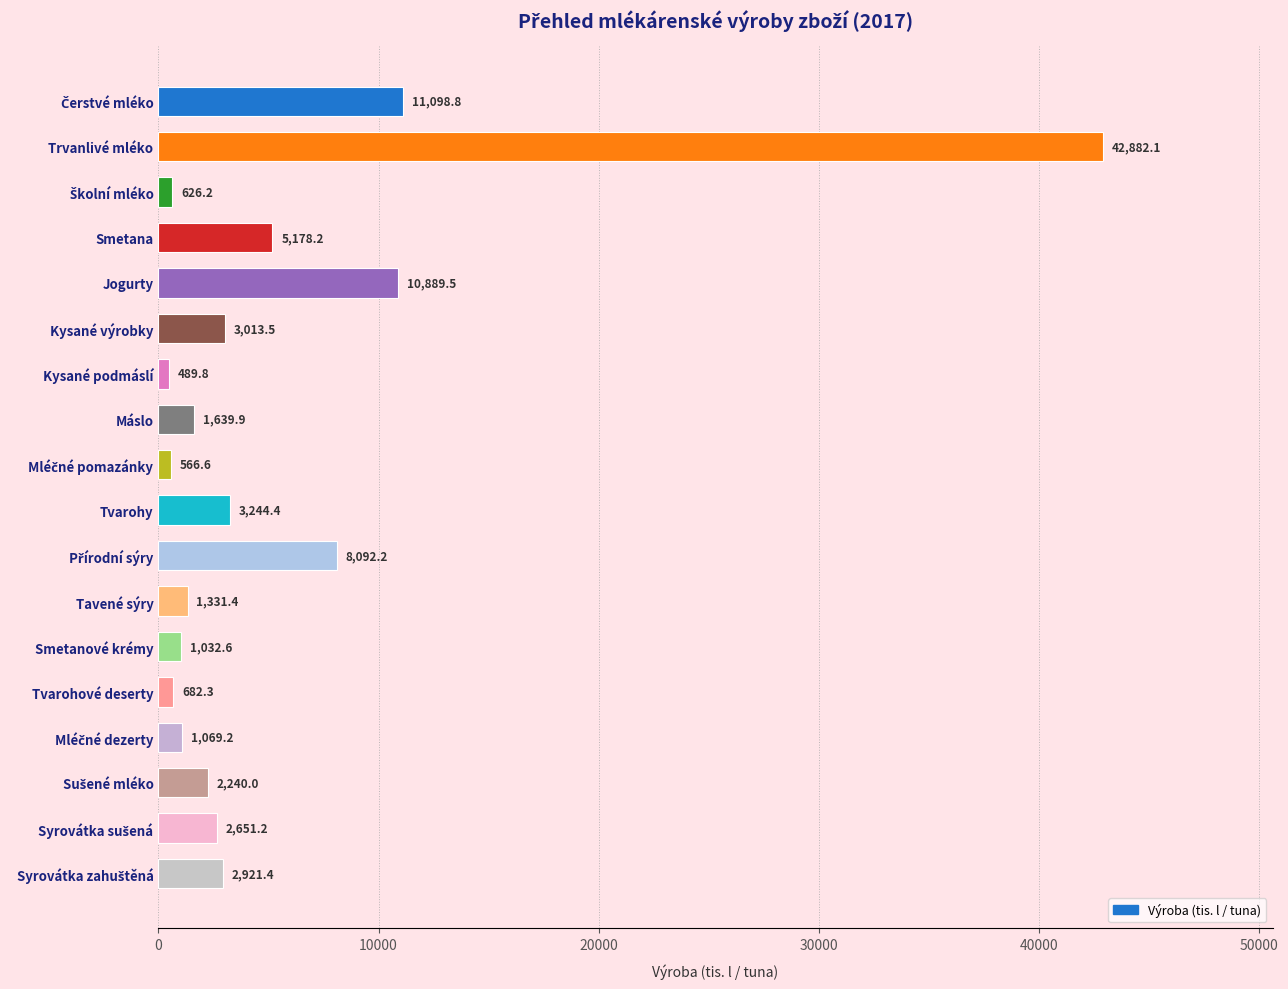

What is the sum of all values?

99649.3